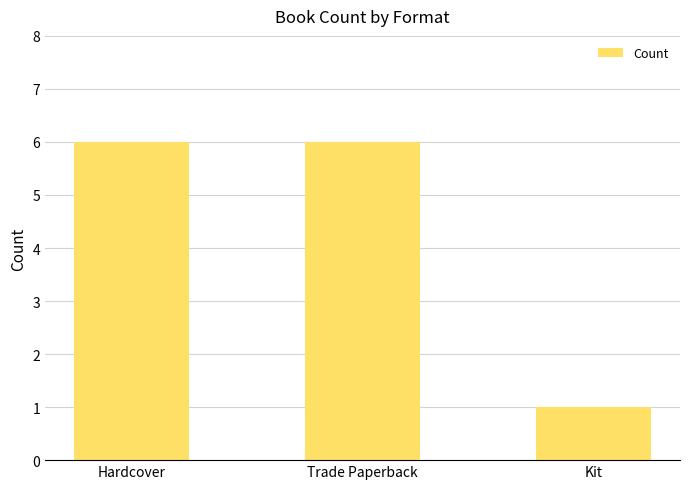

Which category has the lowest value across all series?

Kit